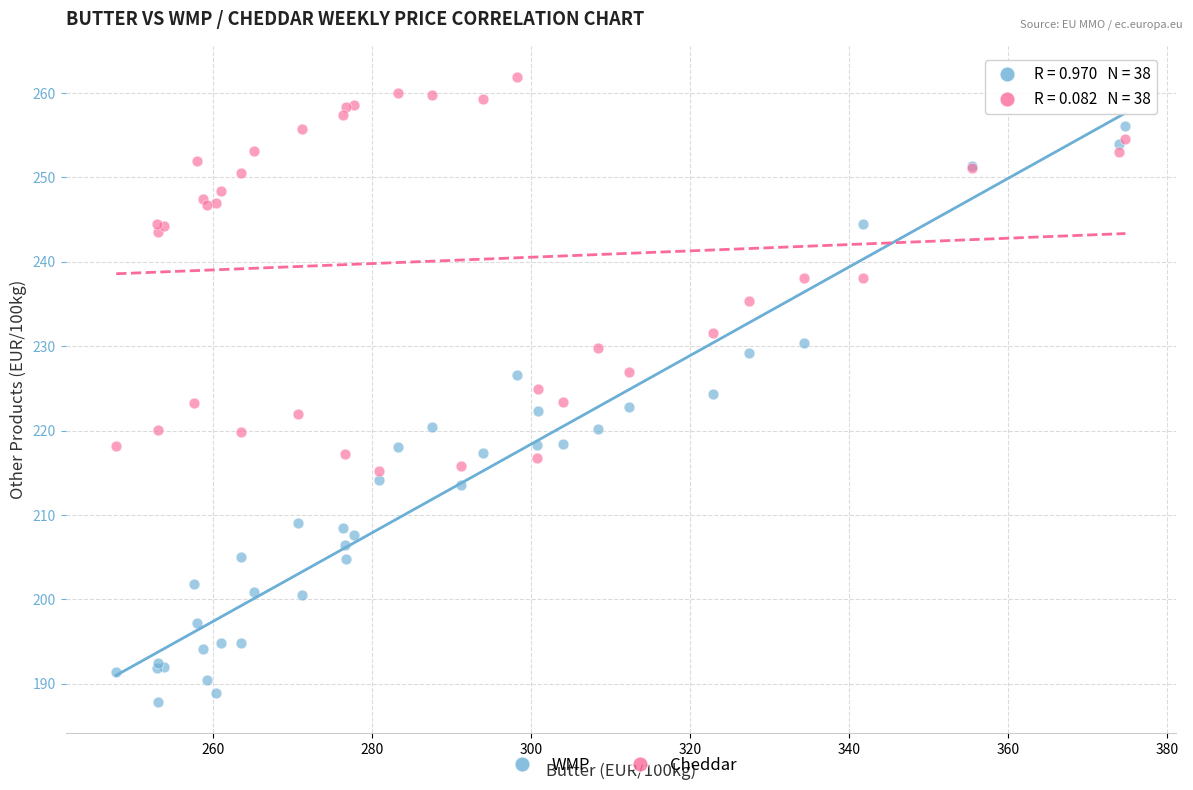

Which series contains the lowest Y value?

WMP